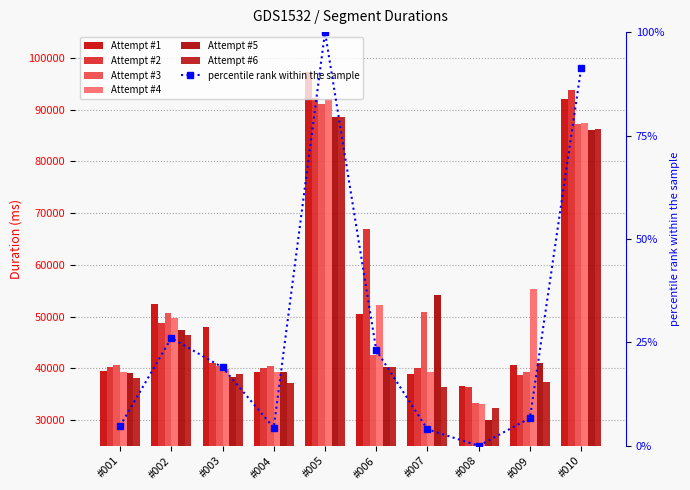

What is the value of the Attempt #3 bar at the 5th from the left?

91050